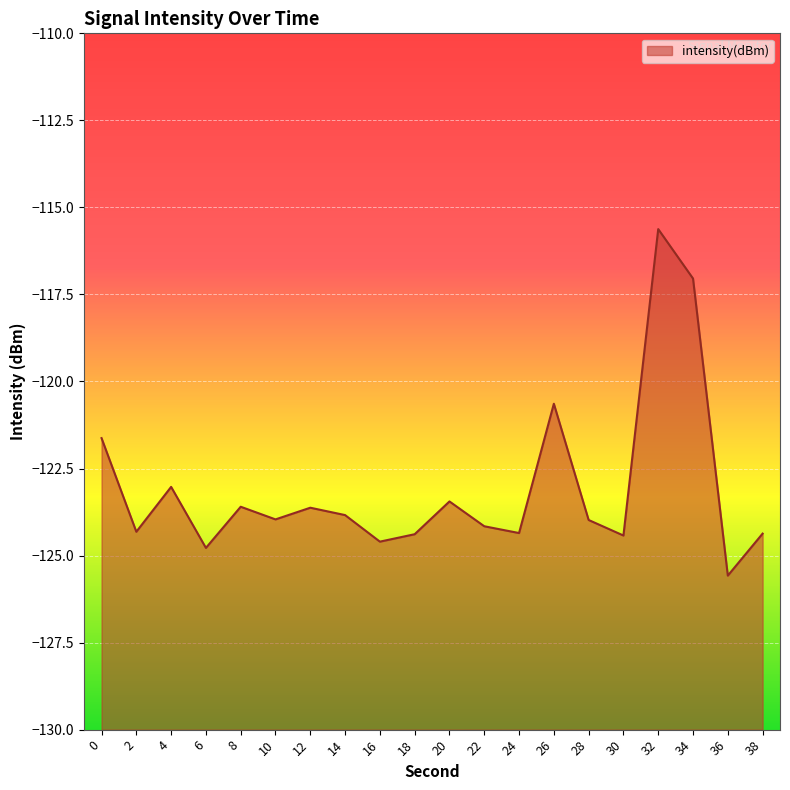

How many points are lower than both their immediate neighbors (excluding endpoints)?

7